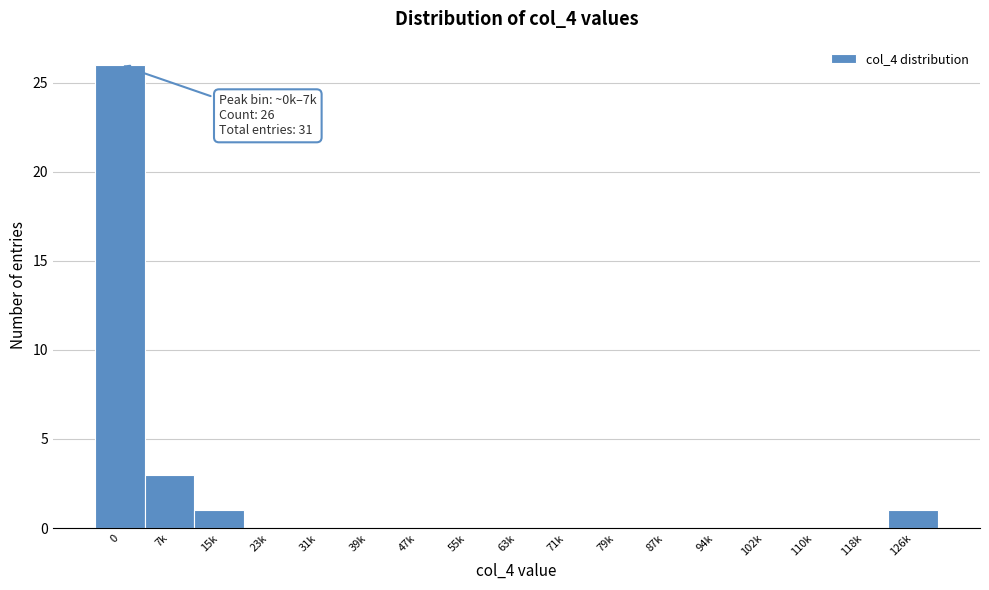

Reading left to right, what are all the values shown in this chart?

0=26	7k=3	15k=1	23k=0	31k=0	39k=0	47k=0	55k=0	63k=0	71k=0	79k=0	87k=0	94k=0	102k=0	110k=0	118k=0	126k=1